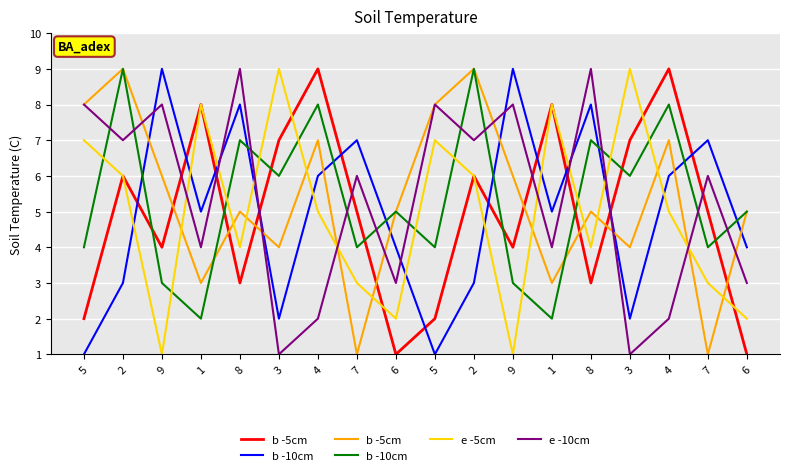

What is the sum of all b -10cm values?

96